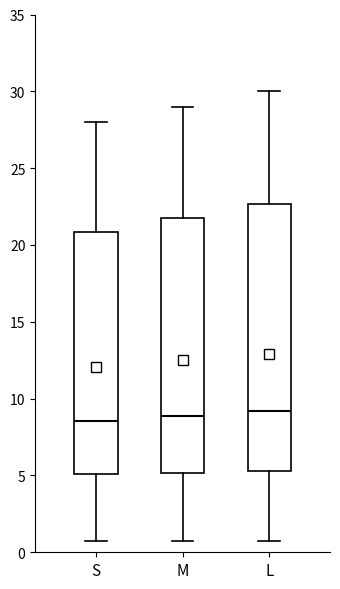

Reading left to right, read every box against the y-axis: the position of its median line, the range the box covers, and the ends of its whiskers. The values are not printed on the chart, so give them approximately, as read against the axis.

S: median 8.5, box 5.0 to 21.0, whiskers 1.0 to 28.0
M: median 9.0, box 5.0 to 22.0, whiskers 1.0 to 29.0
L: median 9.0, box 5.5 to 22.5, whiskers 1.0 to 30.0